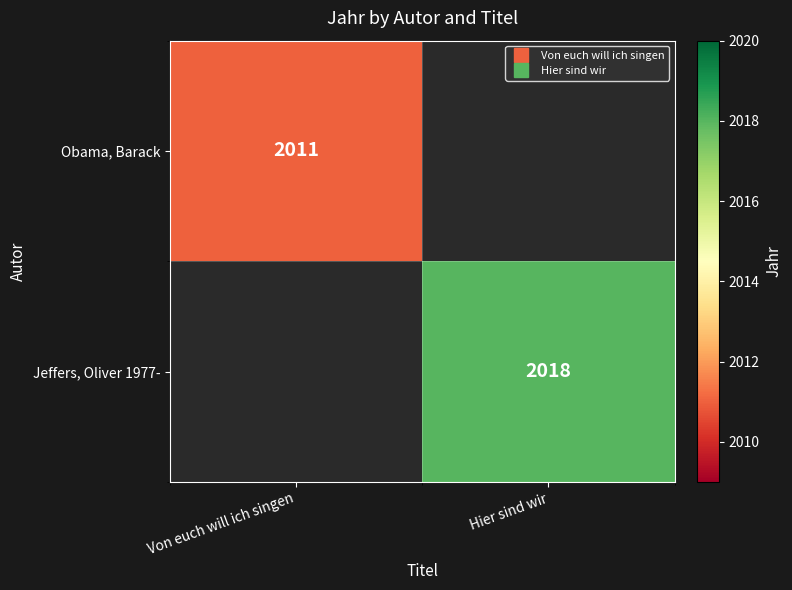

How many positive values does the Jeffers, Oliver 1977- series have?

1